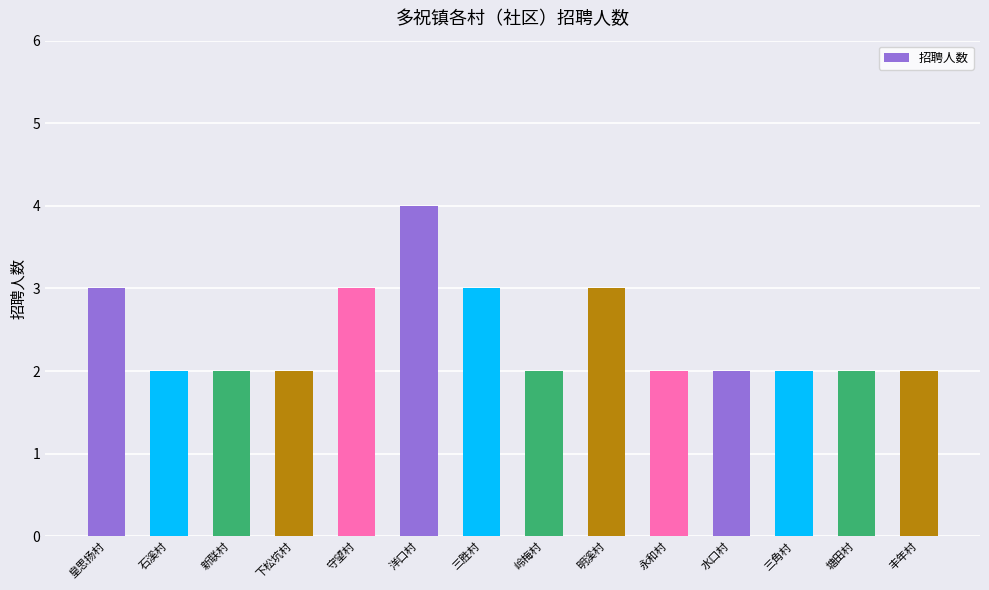

Reading left to right, list all the values displayed in this chart.

皇思扬村=3	石溪村=2	新联村=2	下松坑村=2	守望村=3	洋口村=4	三胜村=3	岭梅村=2	明溪村=3	永和村=2	水口村=2	三角村=2	塘田村=2	丰年村=2